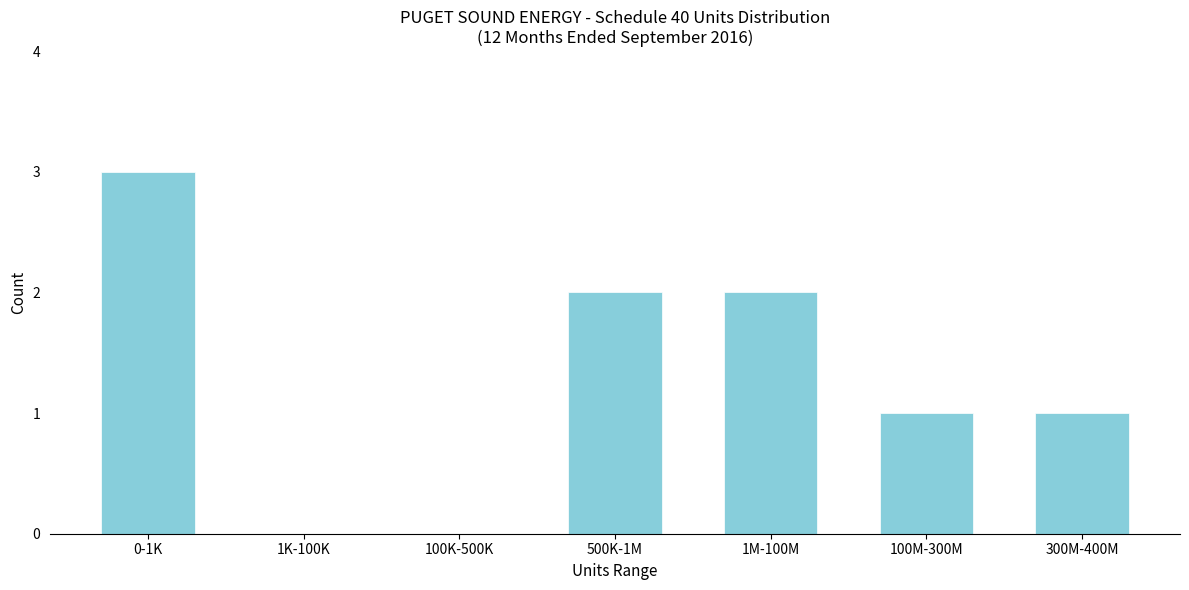

Reading left to right, extract all data points from this chart.

0-1K=3	1K-100K=0	100K-500K=0	500K-1M=2	1M-100M=2	100M-300M=1	300M-400M=1